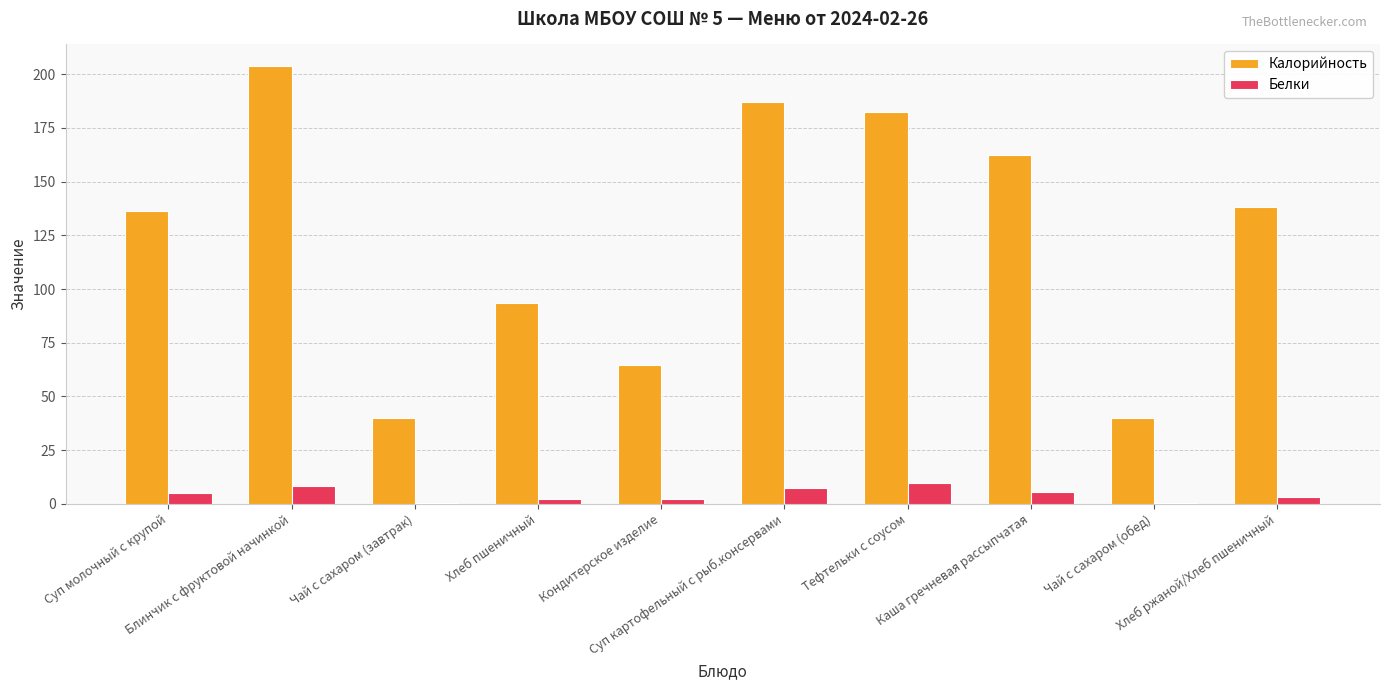

What value does the Белки series have at Блинчик с фруктовой начинкой?

8.4